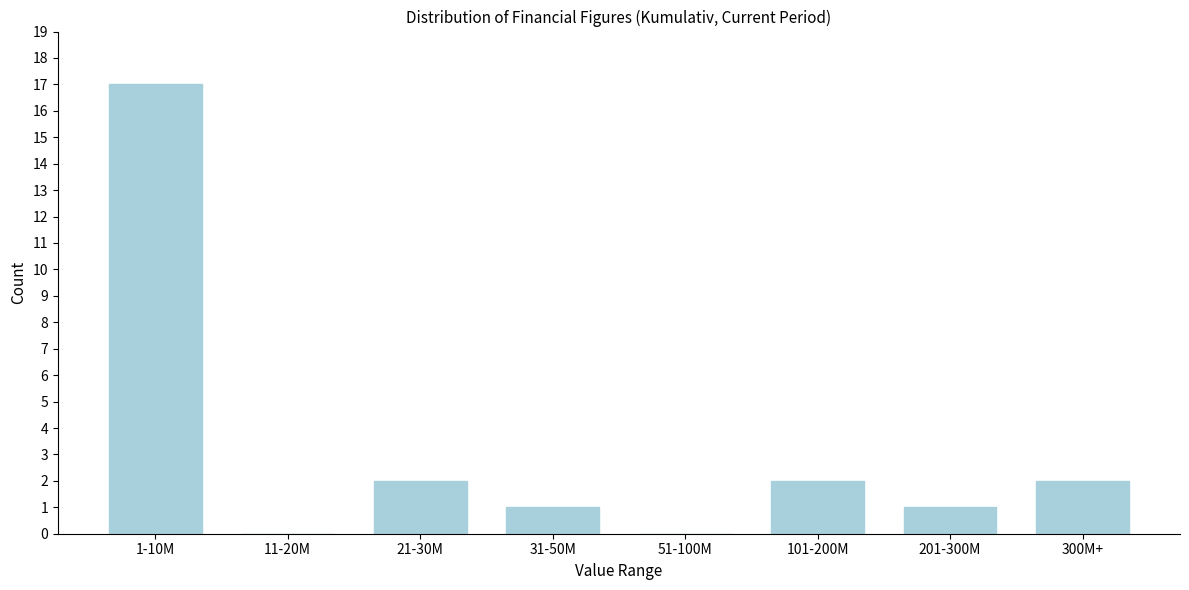

Reading right to left, transcribe all the data shown in this chart.

300M+=2	201-300M=1	101-200M=2	51-100M=0	31-50M=1	21-30M=2	11-20M=0	1-10M=17